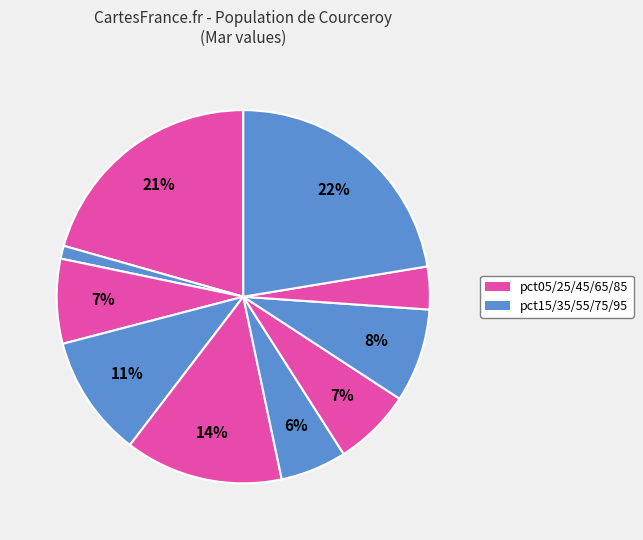

How many segments does this pie chart have?

10